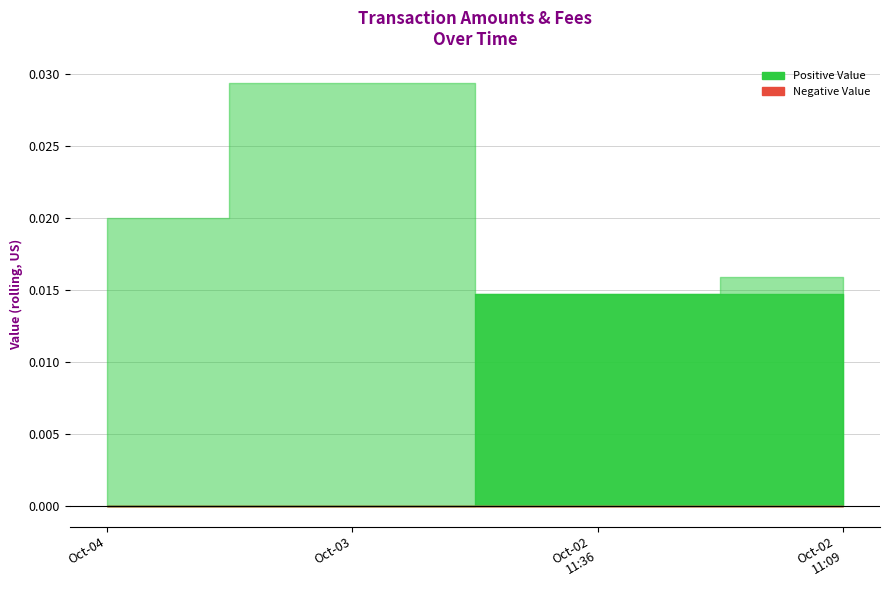

True or false: Fee and Amount cross at least once.

False